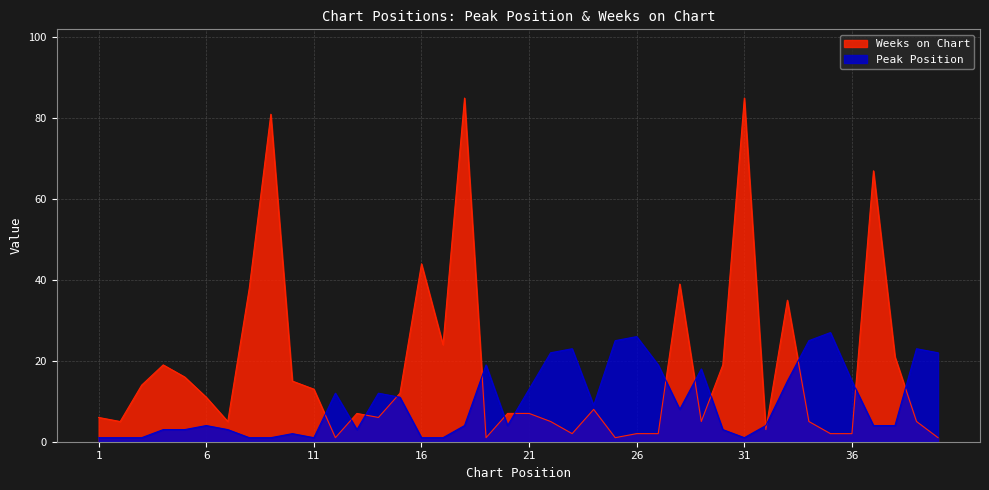

At which category does Weeks on Chart reach its first local valley?

2